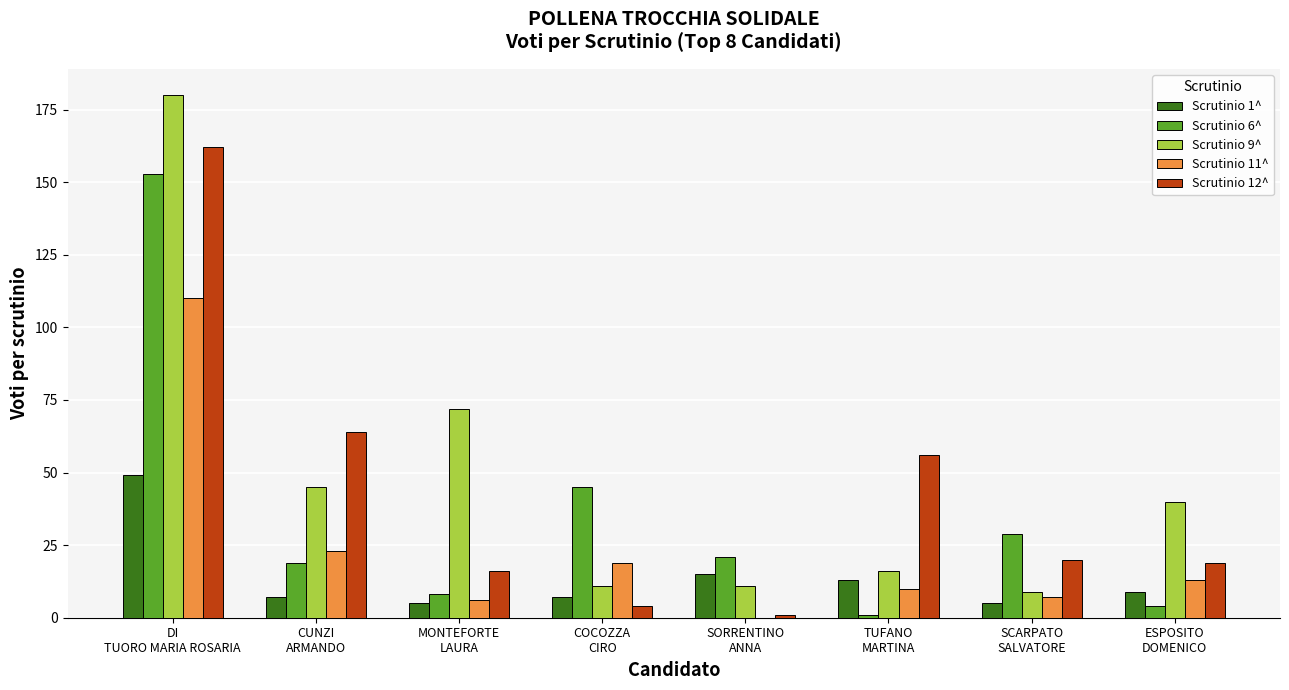

What is the greatest value displayed?

180